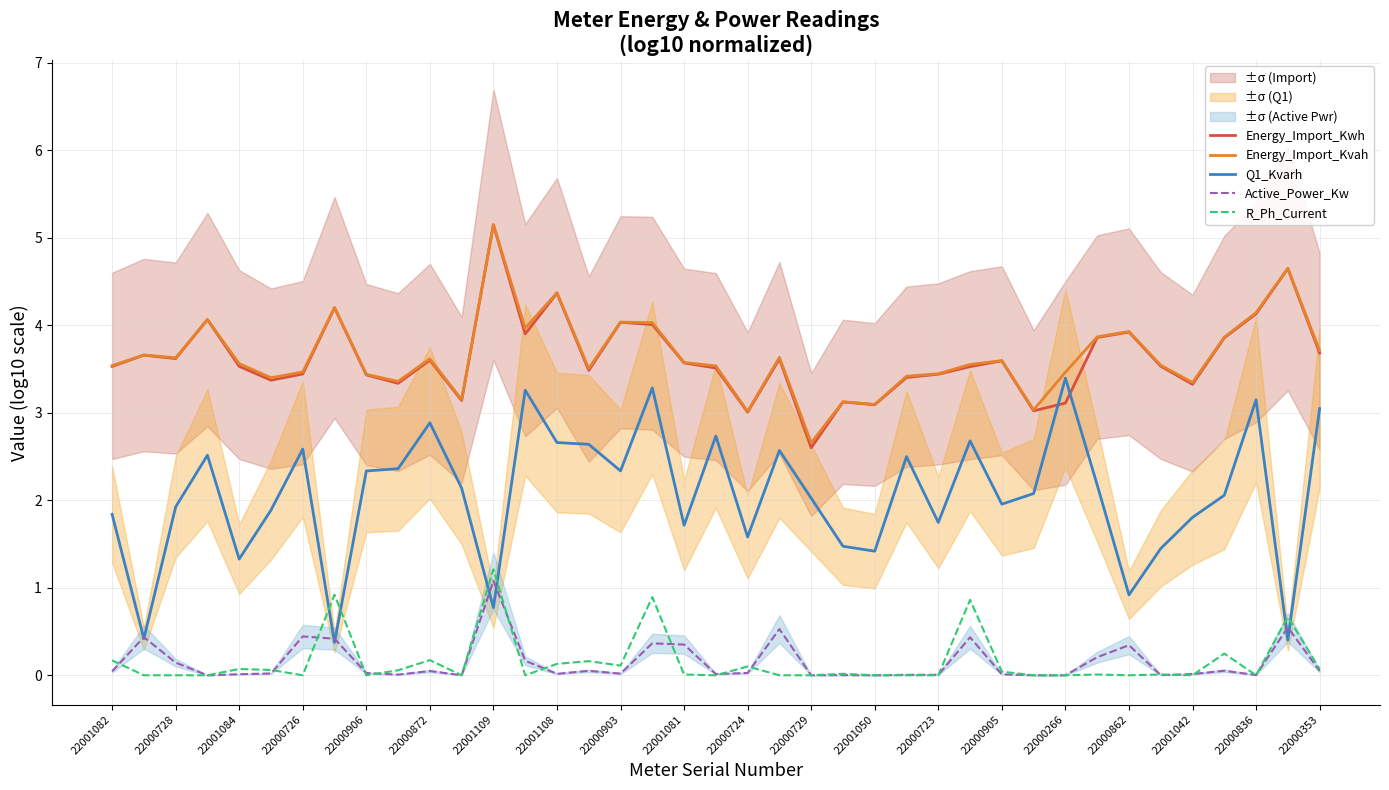

After their last crossing, which series has the higher values: R_Ph_Current or Q1_Kvarh?

Q1_Kvarh